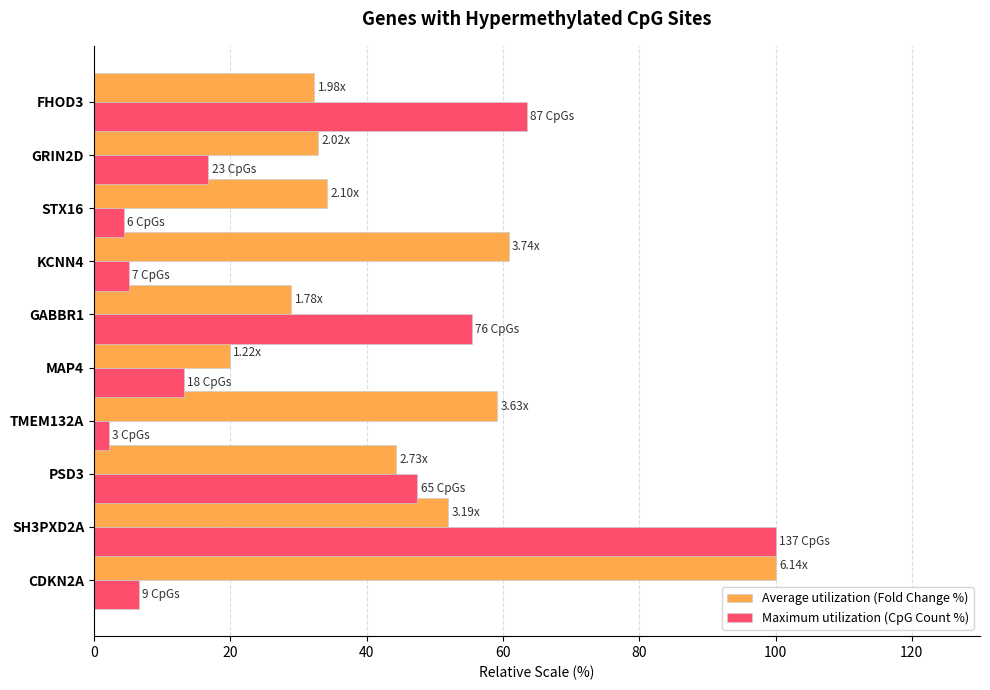

What is the sum of the Maximum utilization (CpG Count %) values at SH3PXD2A and GABBR1?

155.5